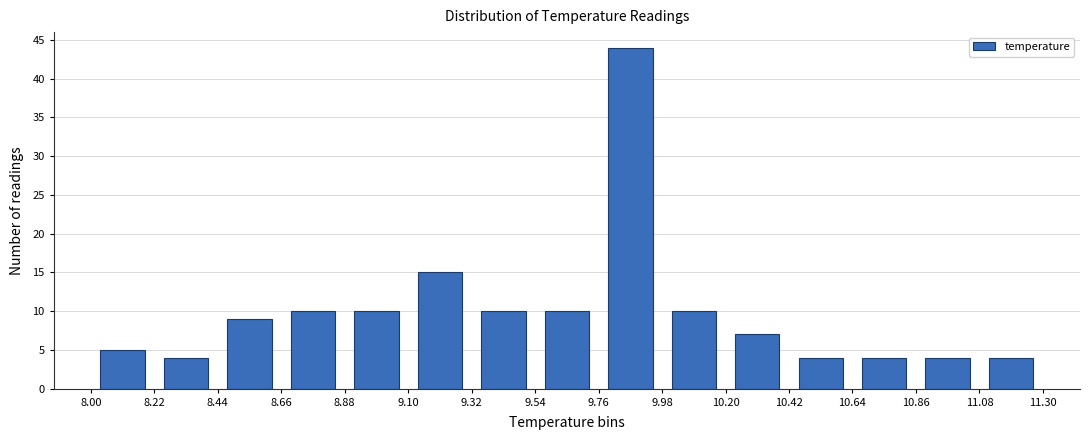

Reading left to right, transcribe this chart: for each bar, give the range it covers on the x-axis and its height. The values are not printed on the chart, so give them approximately, as read against the axis.

8.00 to 8.22: 5
8.22 to 8.44: 4
8.44 to 8.66: 9
8.66 to 8.88: 10
8.88 to 9.10: 10
9.10 to 9.32: 15
9.32 to 9.54: 10
9.54 to 9.76: 10
9.76 to 9.98: 44
9.98 to 10.20: 10
10.20 to 10.42: 7
10.42 to 10.64: 4
10.64 to 10.86: 4
10.86 to 11.08: 4
11.08 to 11.30: 4